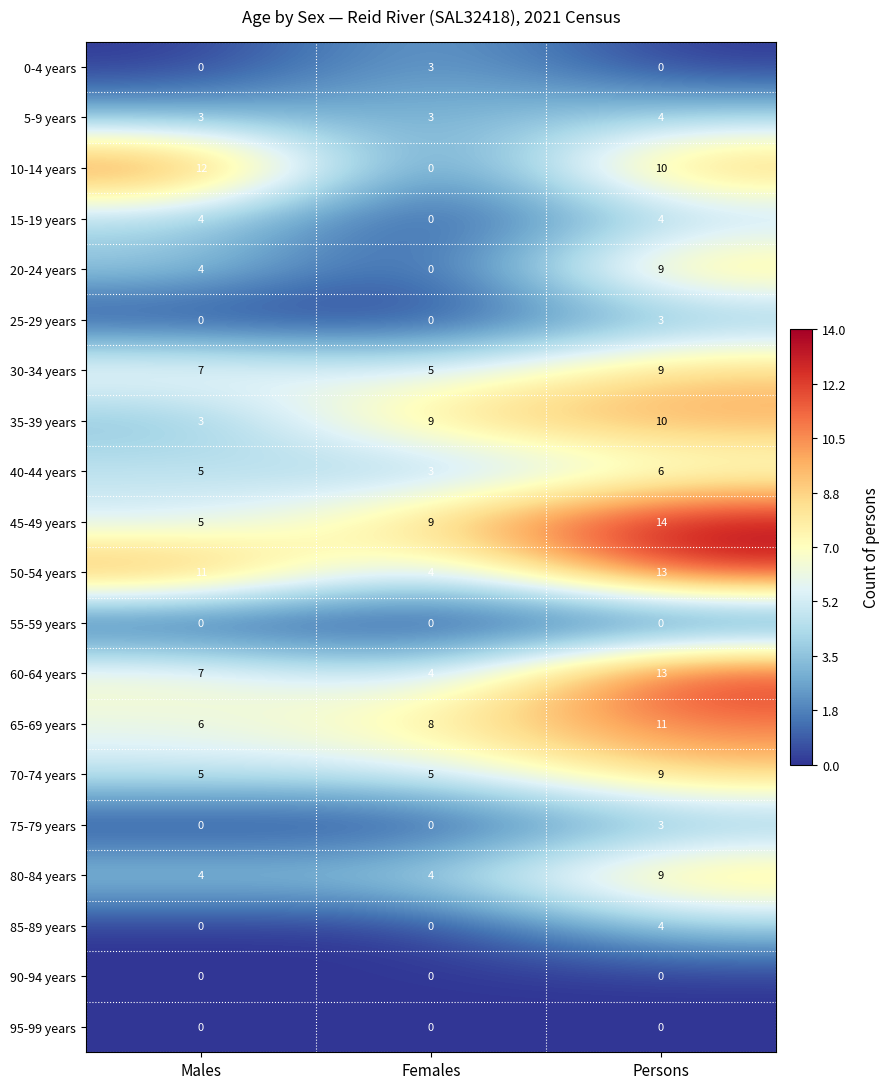

Is it true that 20-24 years equals 2 at Persons?

False